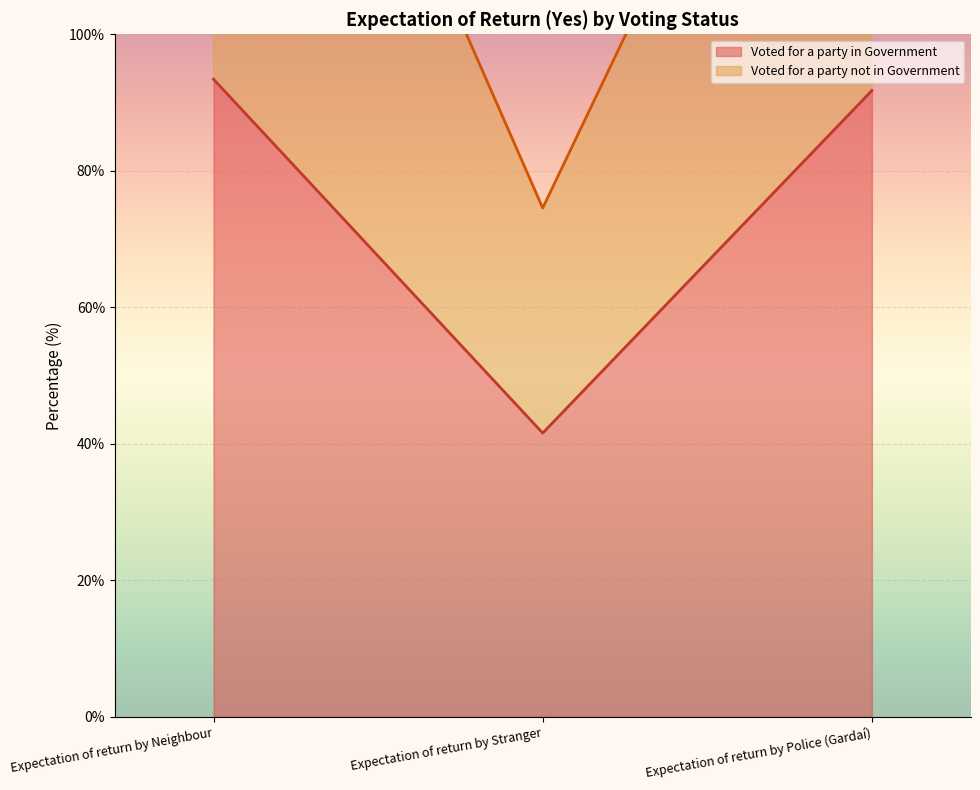

Where is Voted for a party in Government nearest to the value 67?

Expectation of return by Police (Gardaí)